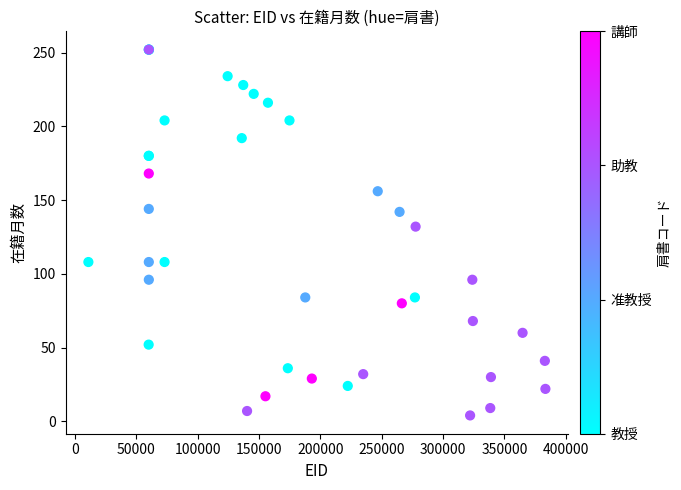

What Y value in the scatter plot is closest to 128?

132